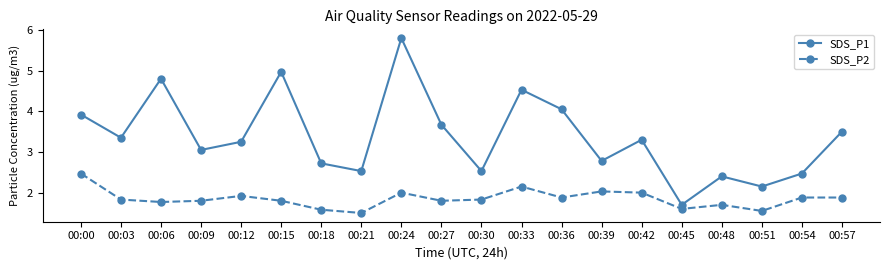

What is the value of the SDS_P2 point at the 6th from the left?

1.8